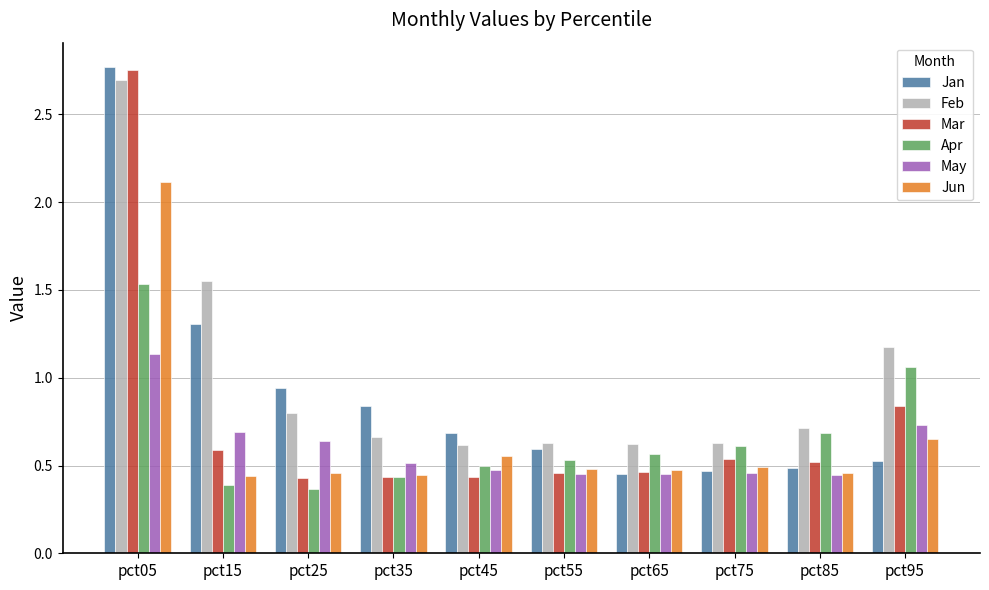

What is the difference between the maximum and minimum values in the Mar series?

2.3